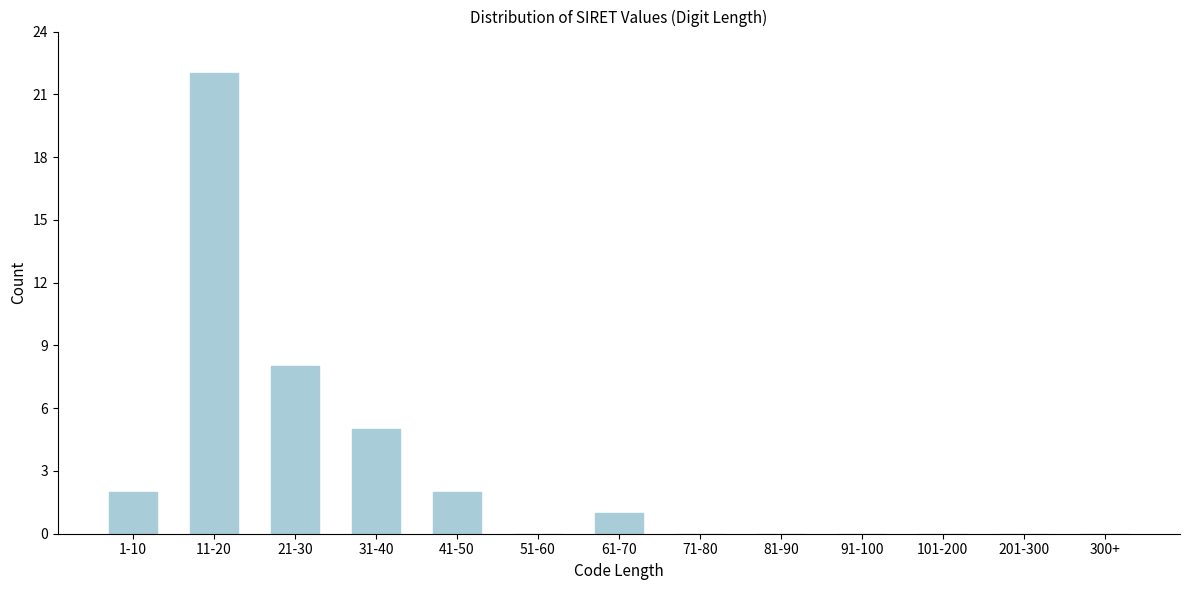

Reading right to left, transcribe all the data shown in this chart.

300+=0	201-300=0	101-200=0	91-100=0	81-90=0	71-80=0	61-70=1	51-60=0	41-50=2	31-40=5	21-30=8	11-20=22	1-10=2